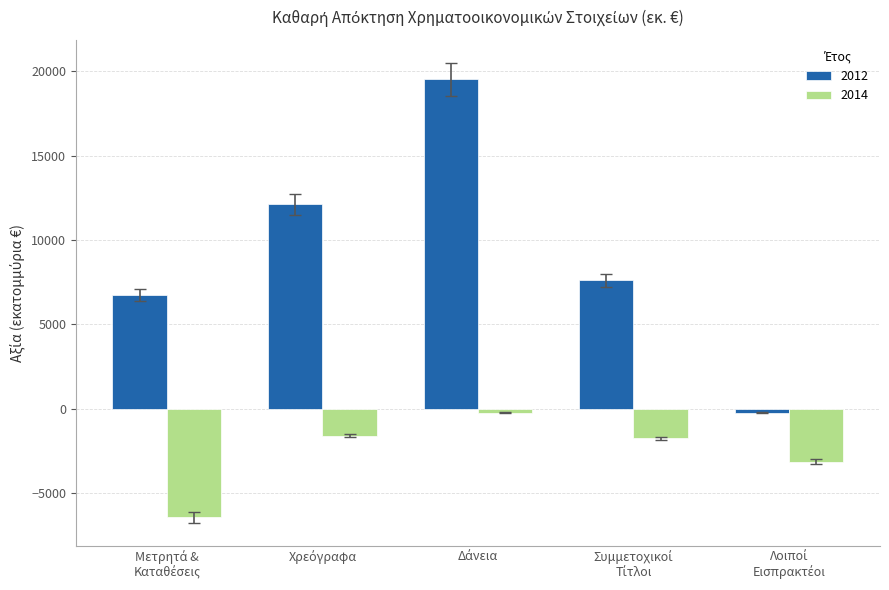

How many groups of bars are there?

5